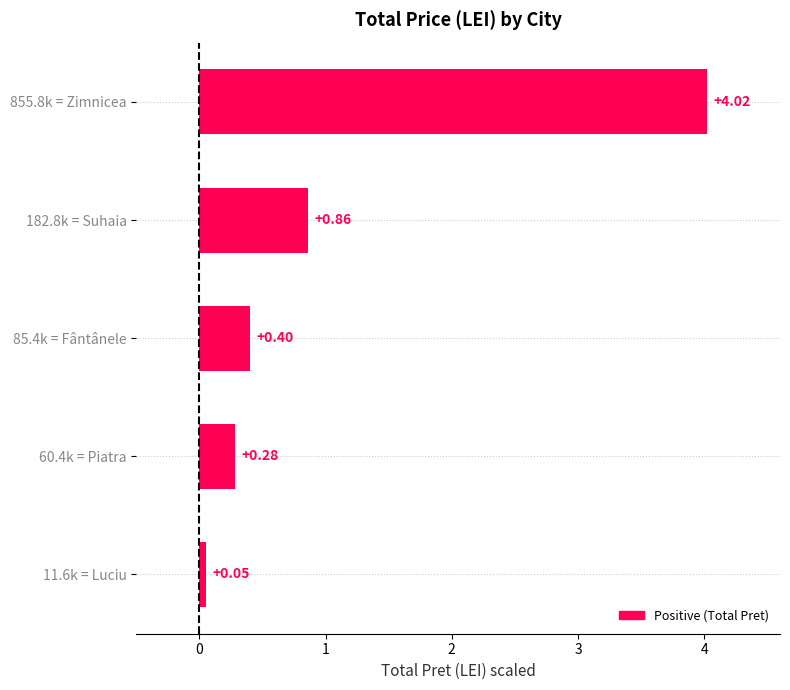

What is the average value?

1.1